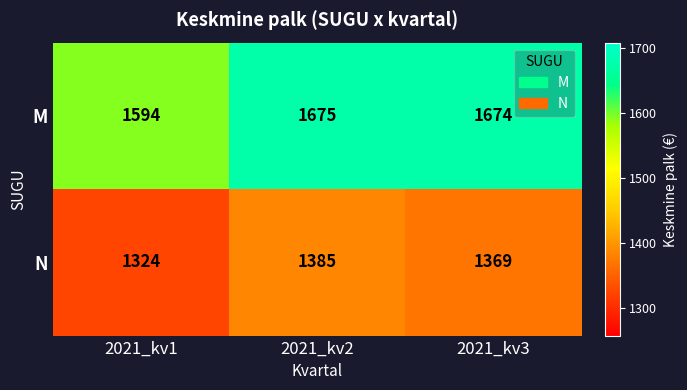

Where does the N series first go above 1369?

2021_kv2